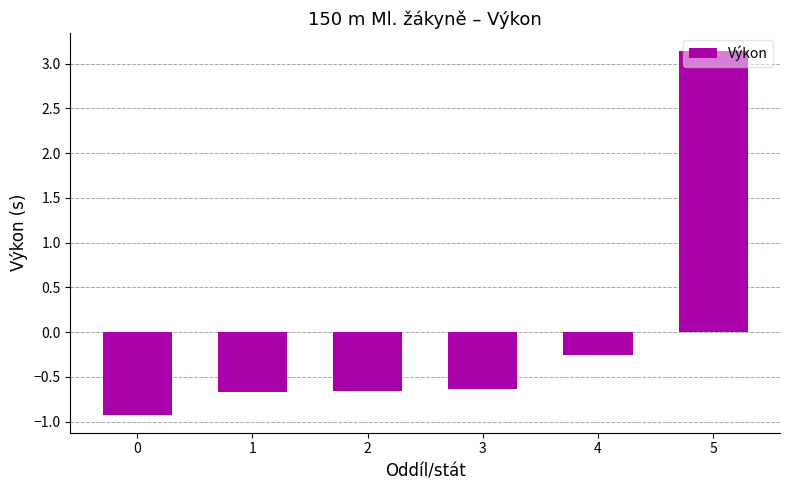

What is the change in value from 1 to 5?

+3.8